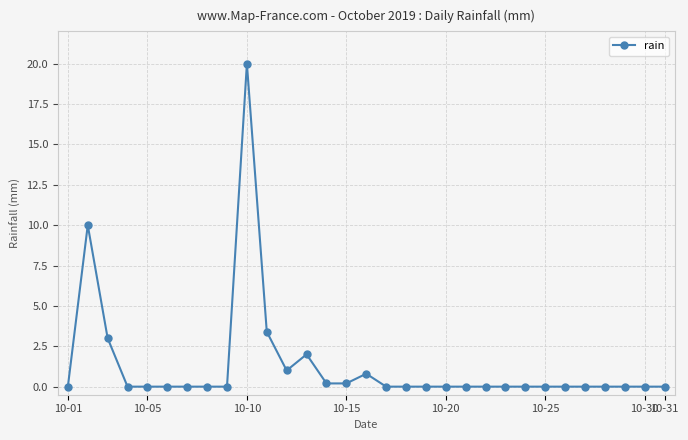

What is the difference between the maximum and second lowest values?

20.0